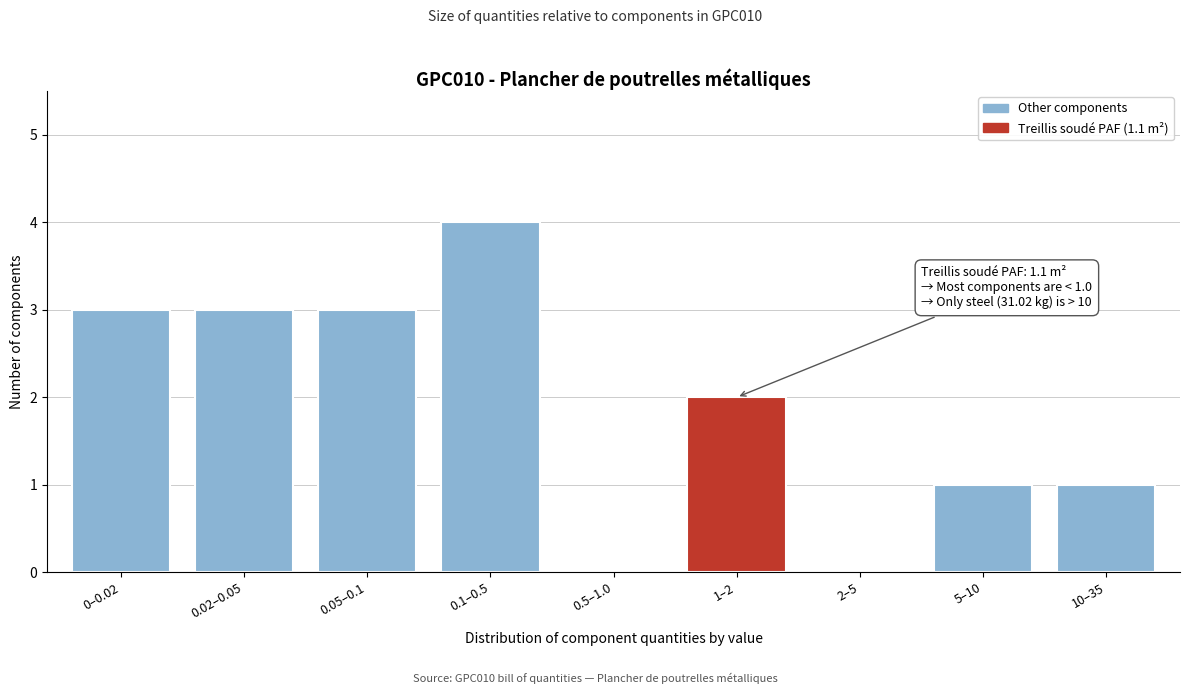

Reading left to right, what are all the values shown in this chart?

0–0.02=3	0.02–0.05=3	0.05–0.1=3	0.1–0.5=4	0.5–1.0=0	1–2=2	2–5=0	5–10=1	10–35=1